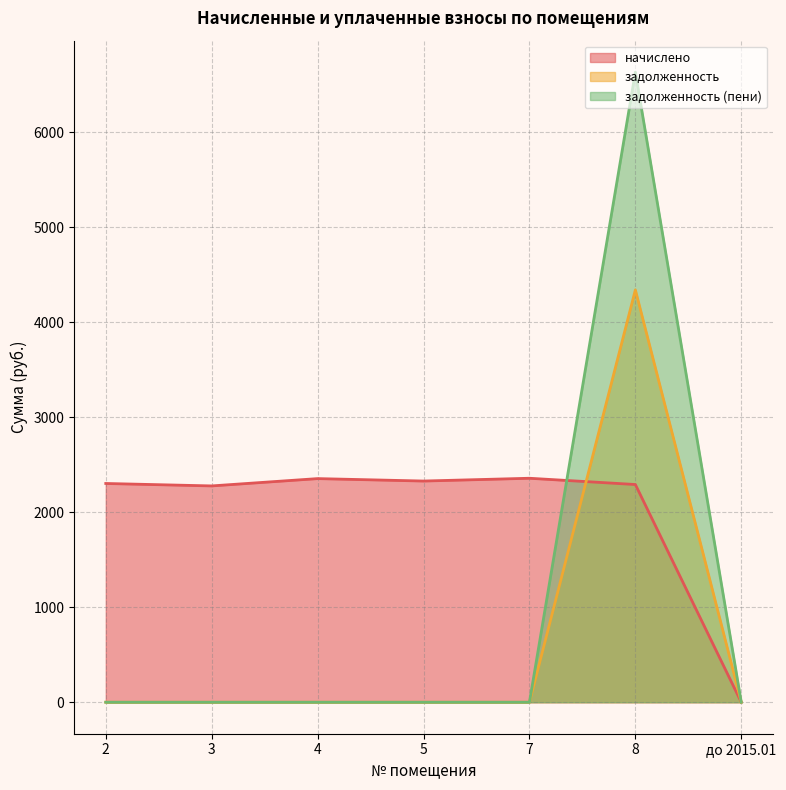

Rank the series at 5 from highest to lowest value.

начислено, задолженность, задолженность (пени)